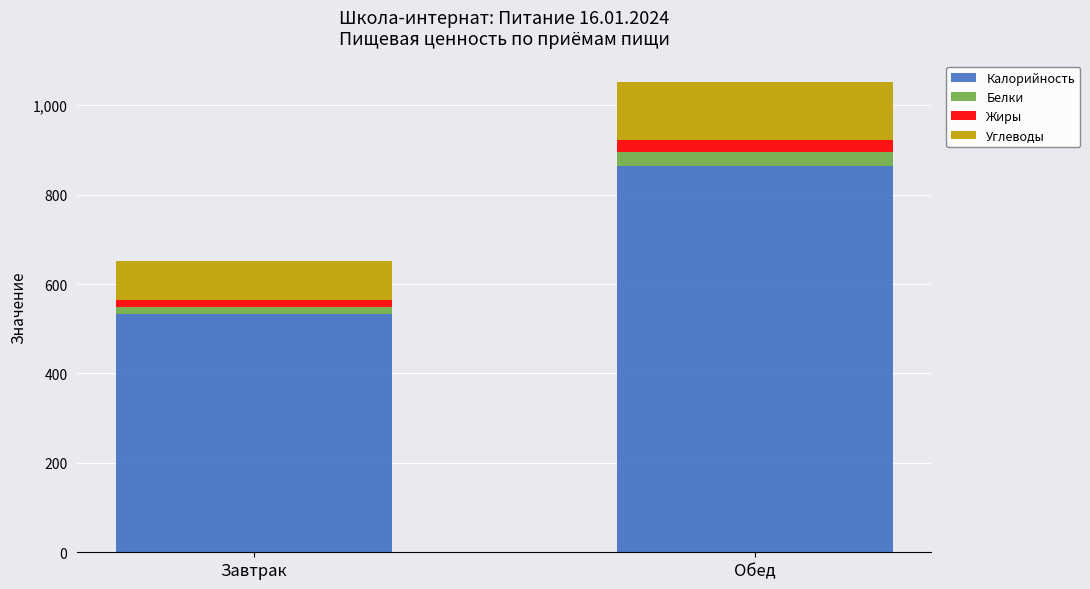

What are all the series names shown in the legend?

Калорийность, Белки, Жиры, Углеводы